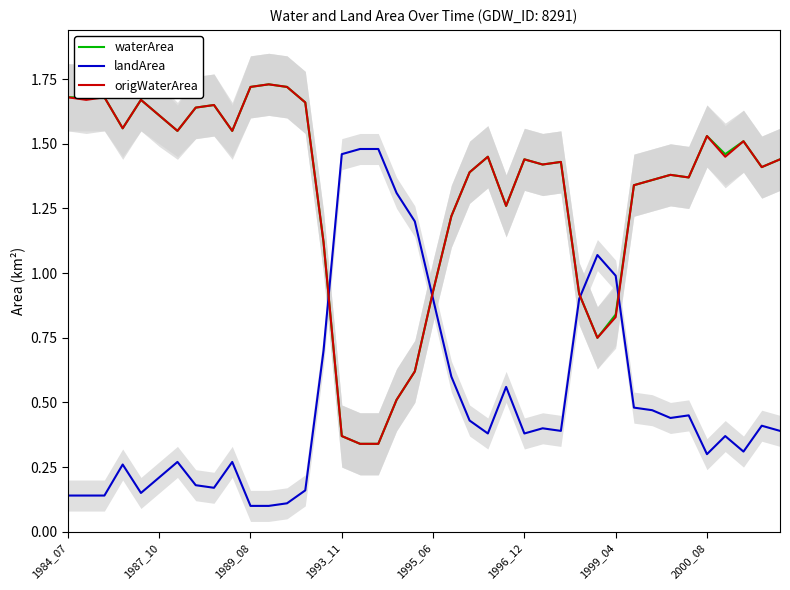

Which series has the largest total across all categories?

waterArea